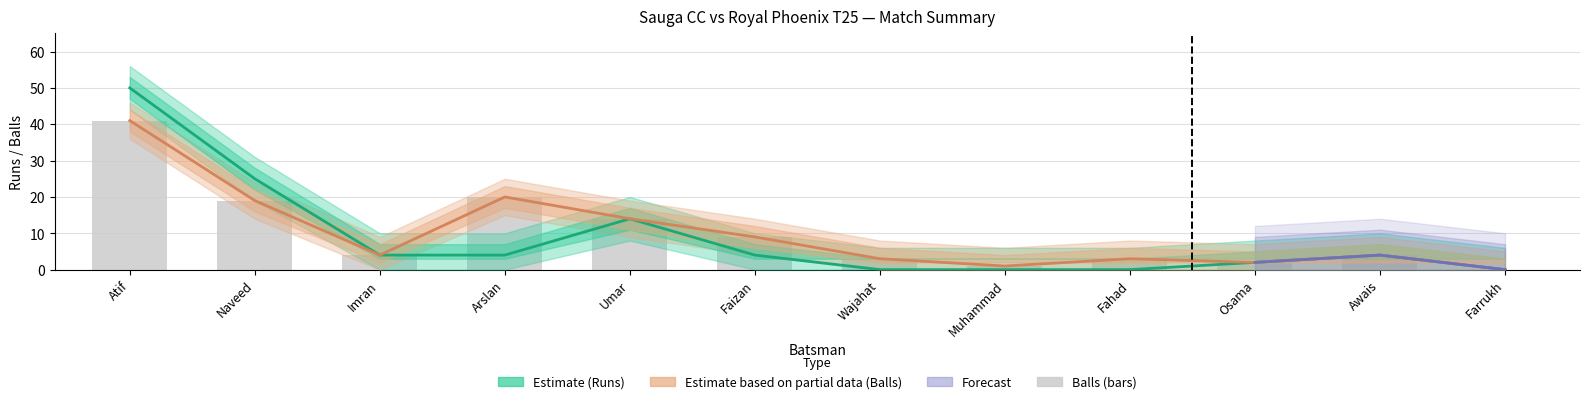

What is the sum of the values at Farrukh and Muhammad?

1